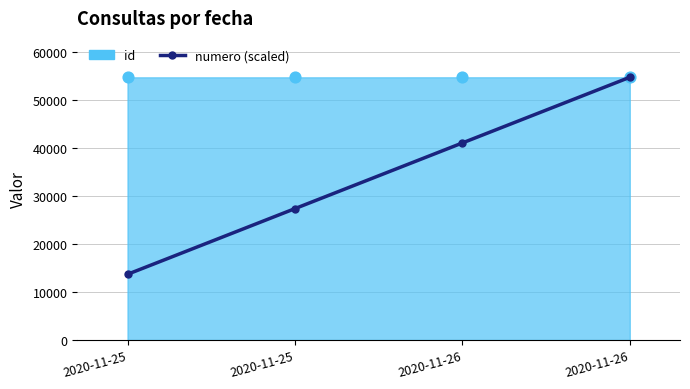

What is the change in value from 2020-11-25 to 2020-11-26?

+13666.2